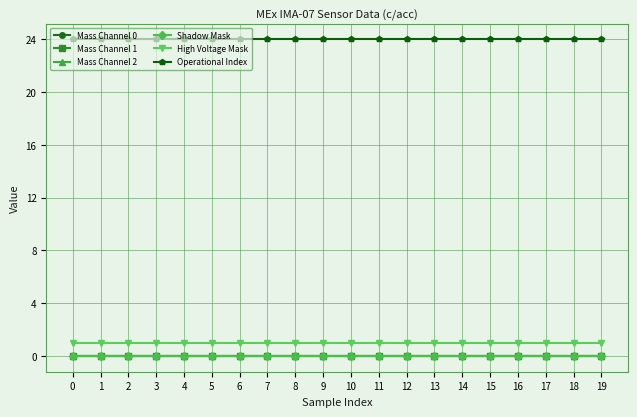

Is it true that Operational Index equals 11 at 4?

False